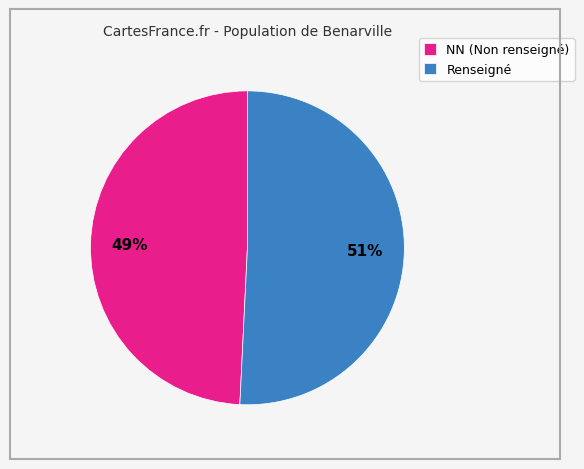

Which has a higher value, Renseigné or NN (Non renseigné)?

Renseigné